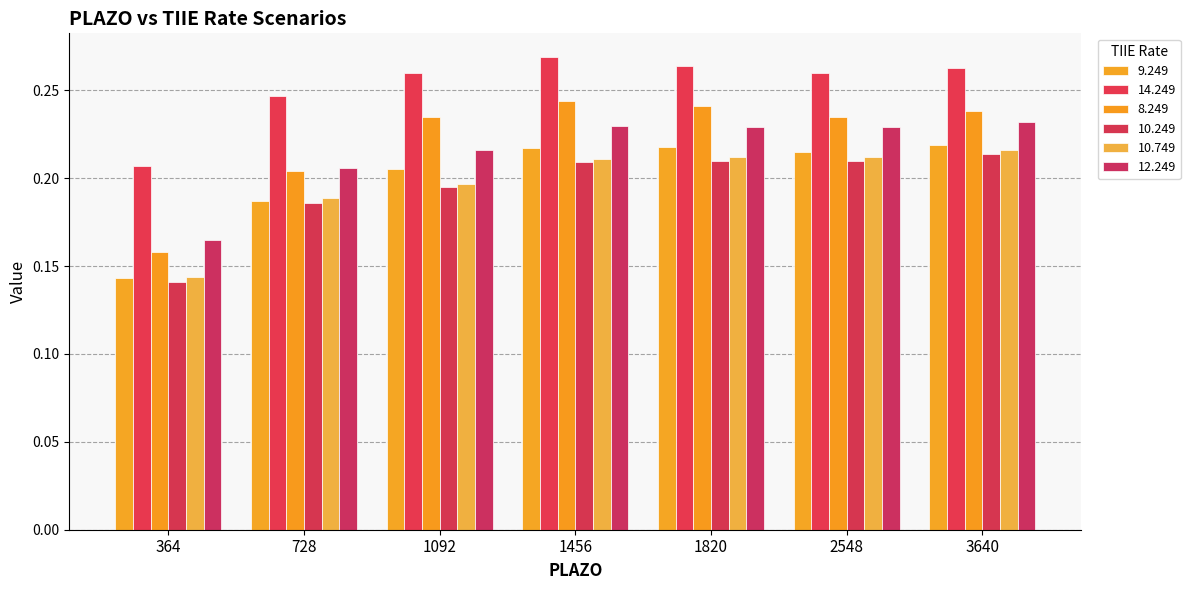

At how many categories does at least one series exceed 0?

7